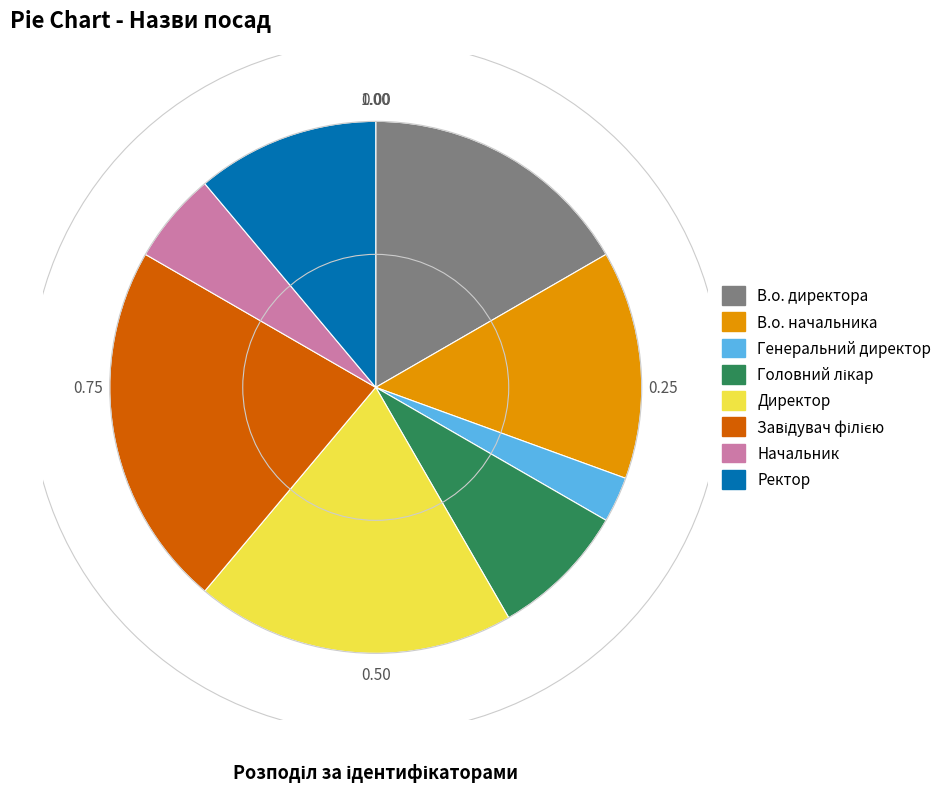

Does Ректор account for over 50% of the chart?

No